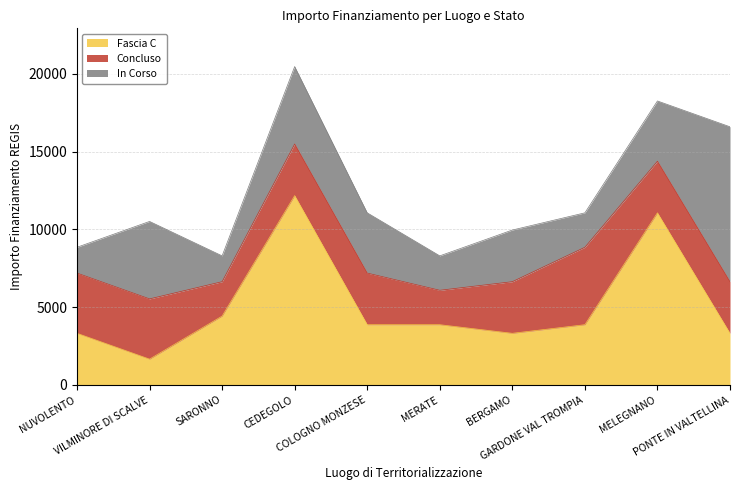

At which category does Fascia C reach its first local peak?

CEDEGOLO